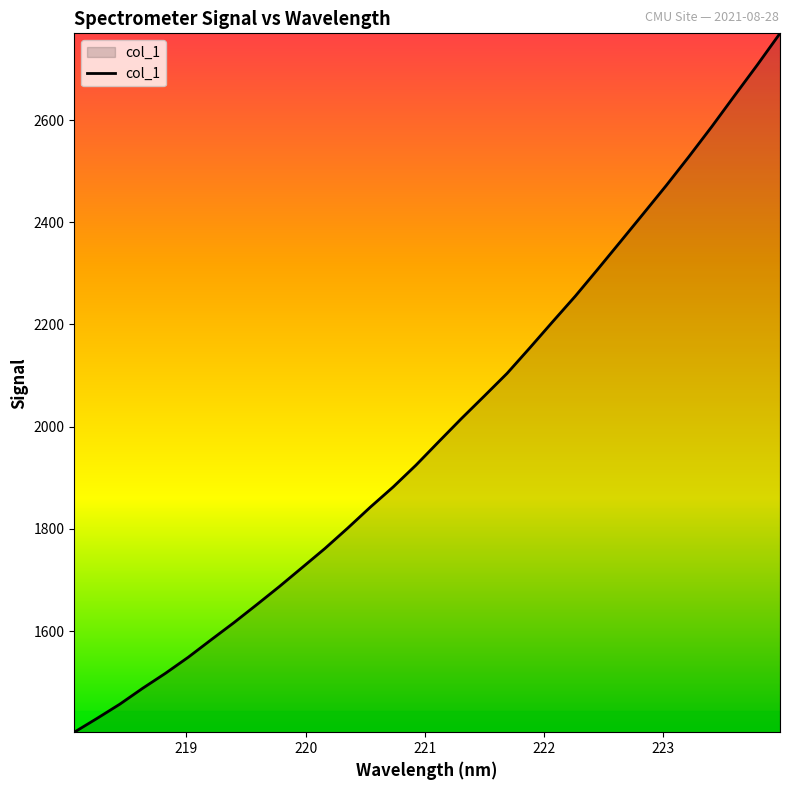

What is the smallest value displayed?

1402.4